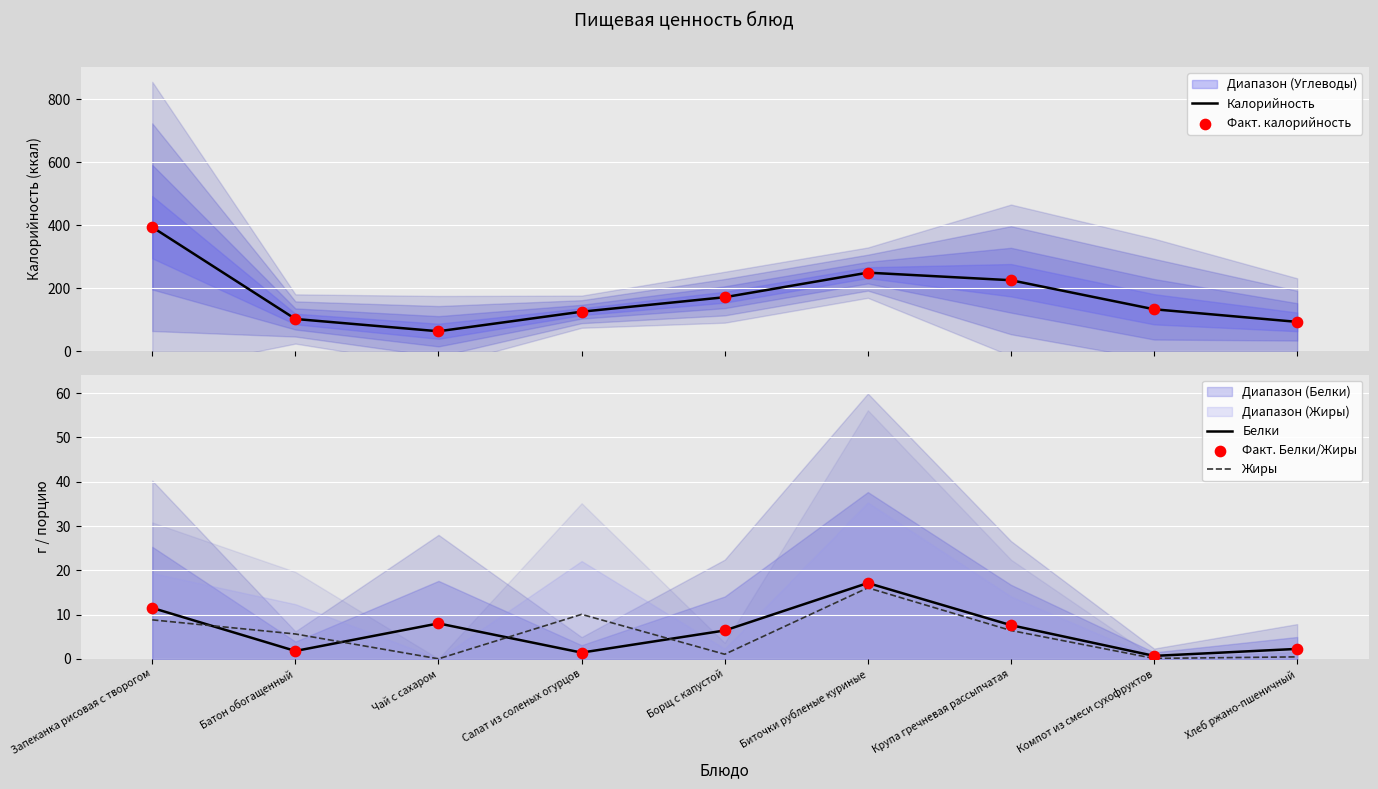

What are all the series names shown in the legend?

Калорийность, Факт. калорийность, Белки, Жиры, Факт. Белки/Жиры